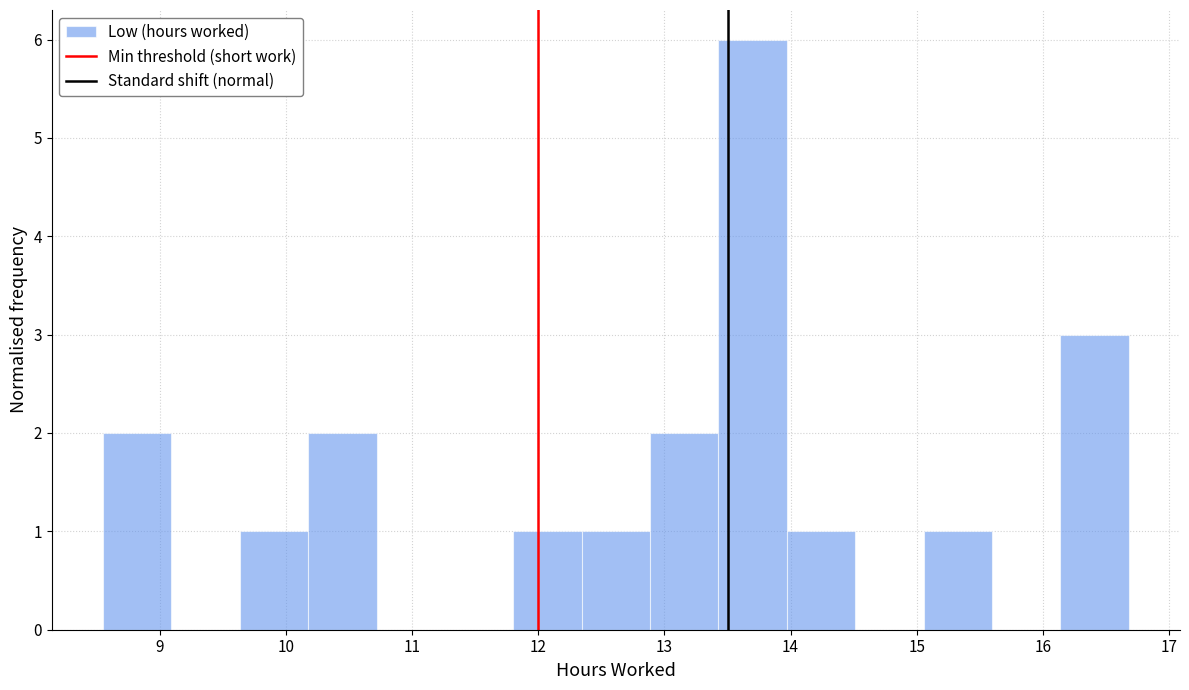

How tall is the bar that spans 15.1 to 15.6 on the x-axis? Neither the bar edges nor the heights are printed on the chart, so give them approximately, as read against the axes.

1